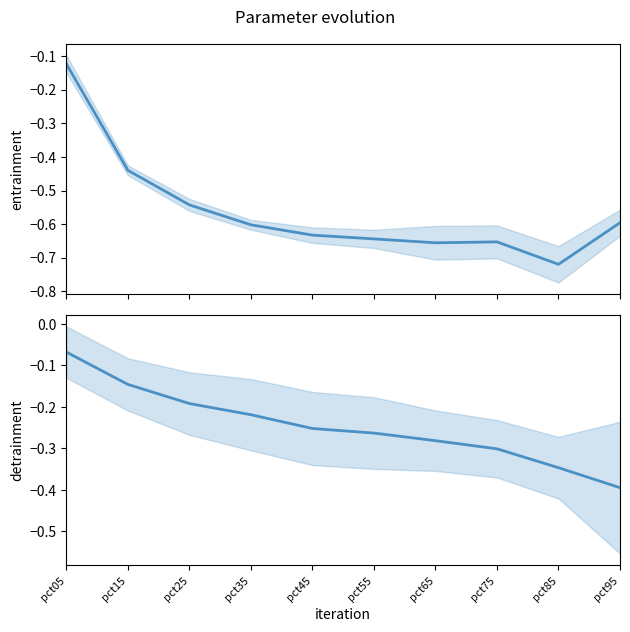

What is the smallest value displayed?

-0.7